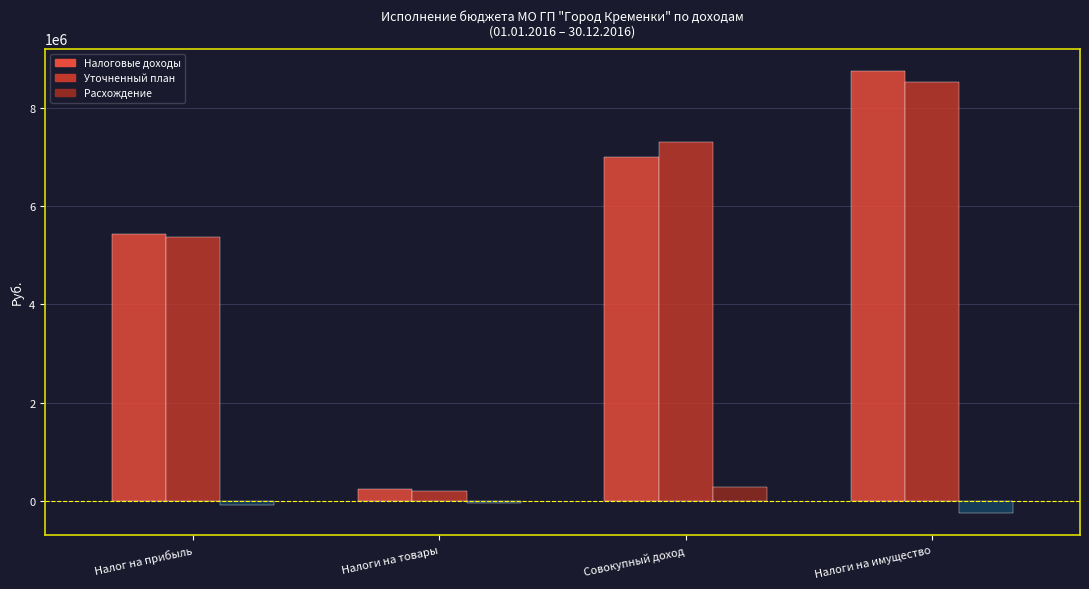

What is the minimum value shown in the chart?

-232951.3